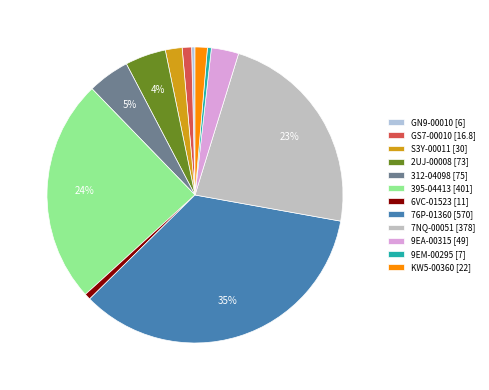

What percentage do 395-04413 [401] and 7NQ-00051 [378] together represent?

47.5%